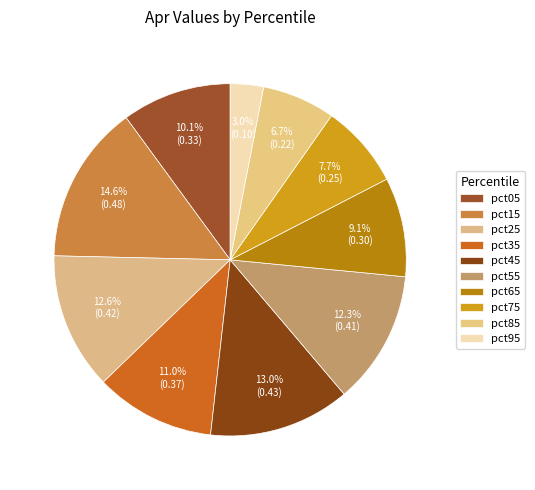

How many slices are in this pie chart?

10